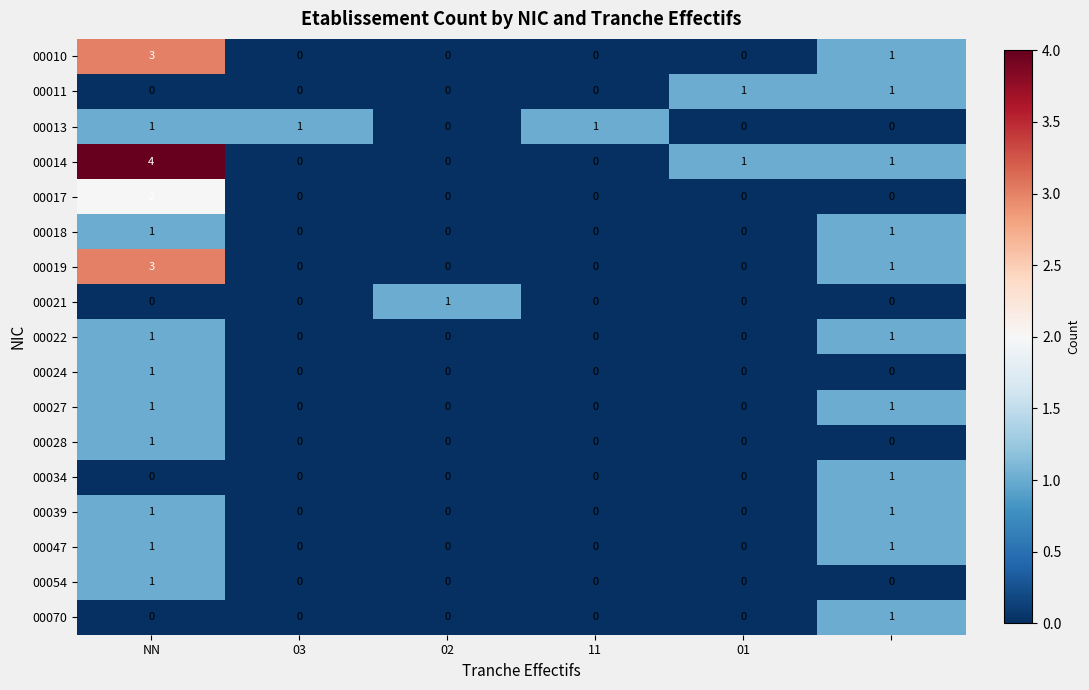

Which series has the largest range (max minus min)?

00014